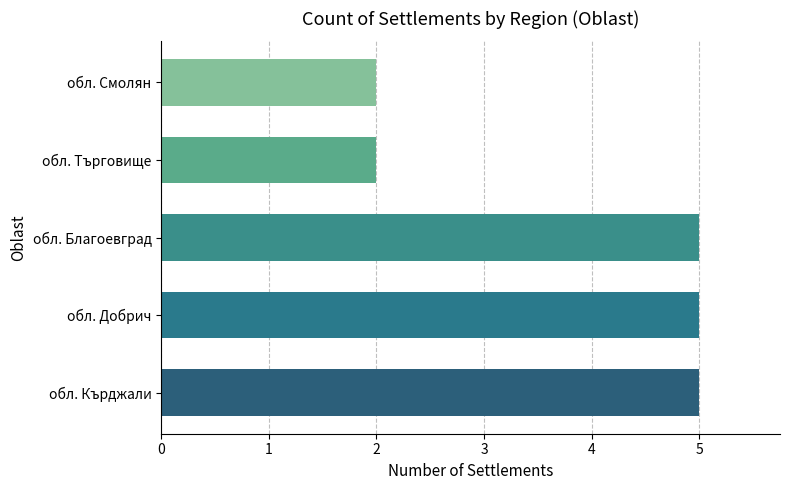

Is it true that the value at обл. Добрич is 5?

True